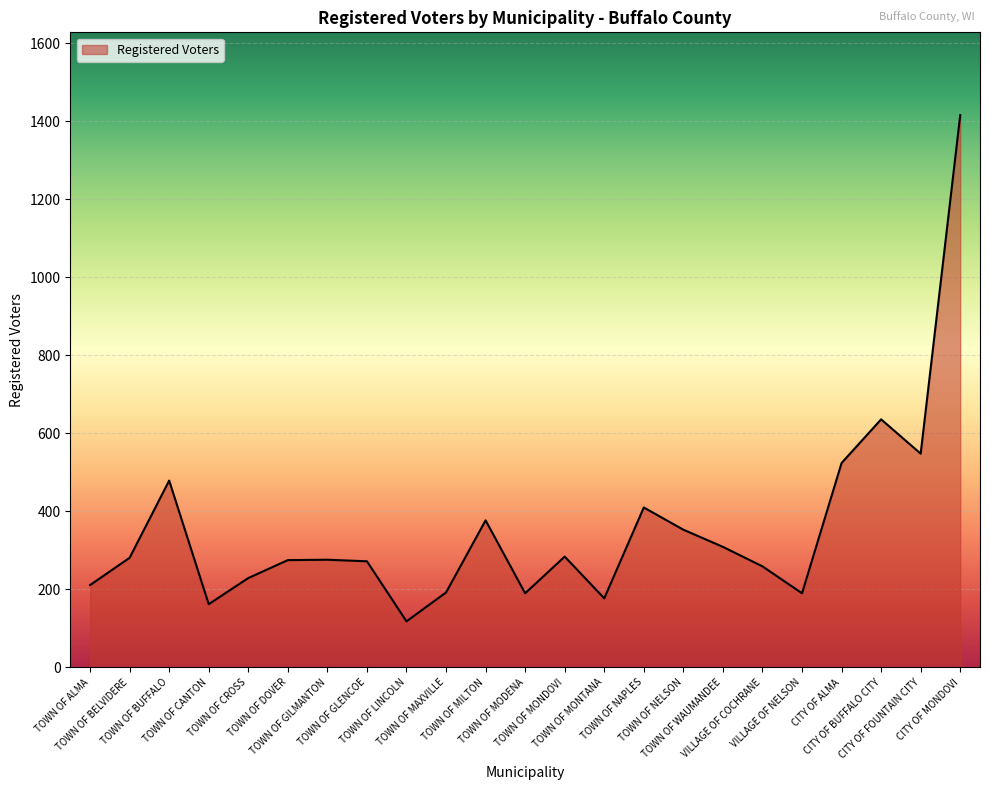

True or false: the data shows 479 at TOWN OF WAUMANDEE.

False